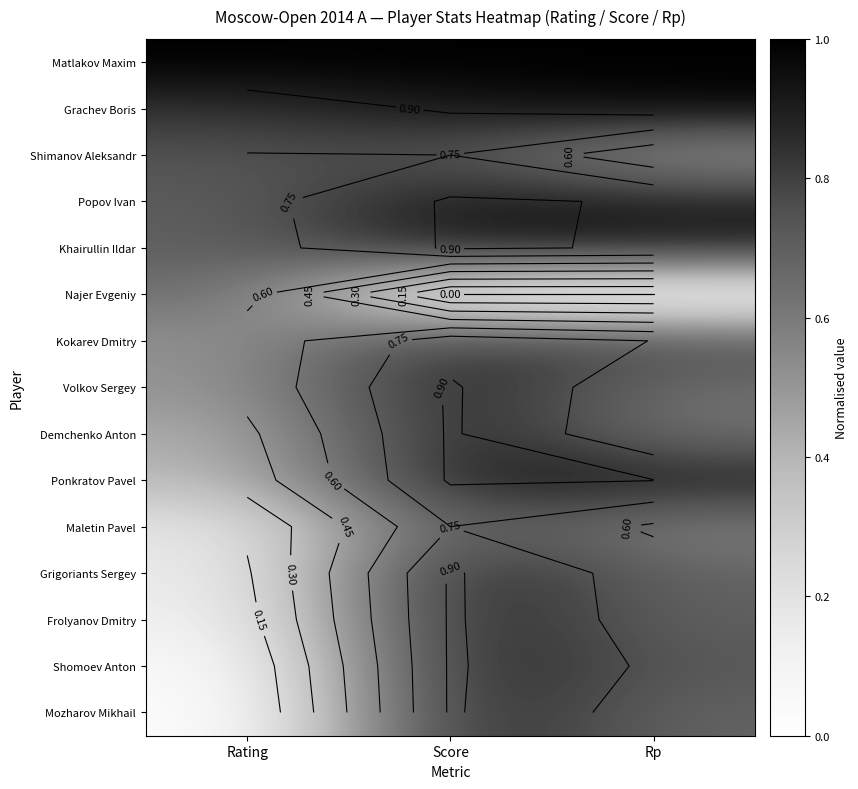

At Rp, list the series in order from largest to smallest.

Matlakov Maxim, Grachev Boris, Ponkratov Pavel, Popov Ivan, Khairullin Ildar, Kokarev Dmitry, Shomoev Anton, Frolyanov Dmitry, Grigoriants Sergey, Mozharov Mikhail, Volkov Sergey, Demchenko Anton, Maletin Pavel, Shimanov Aleksandr, Najer Evgeniy